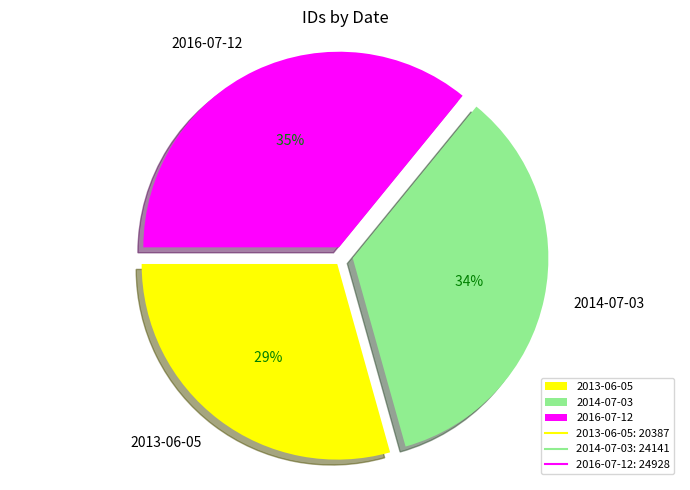

Does 2014-07-03 account for over 50% of the chart?

No